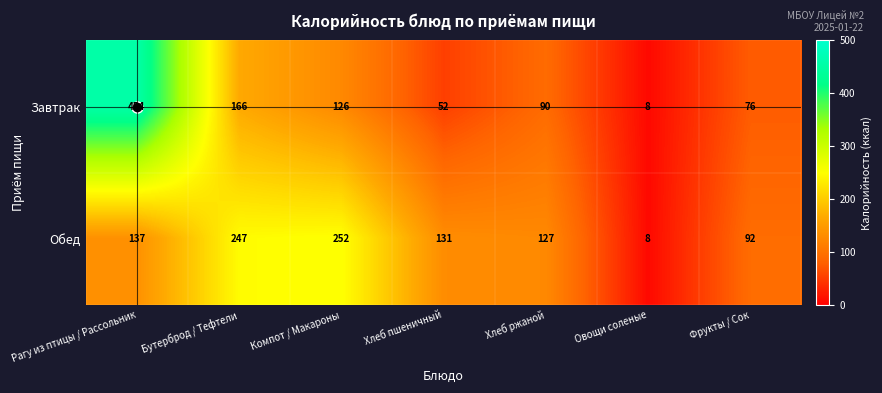

Which series has the largest total across all categories?

Обед